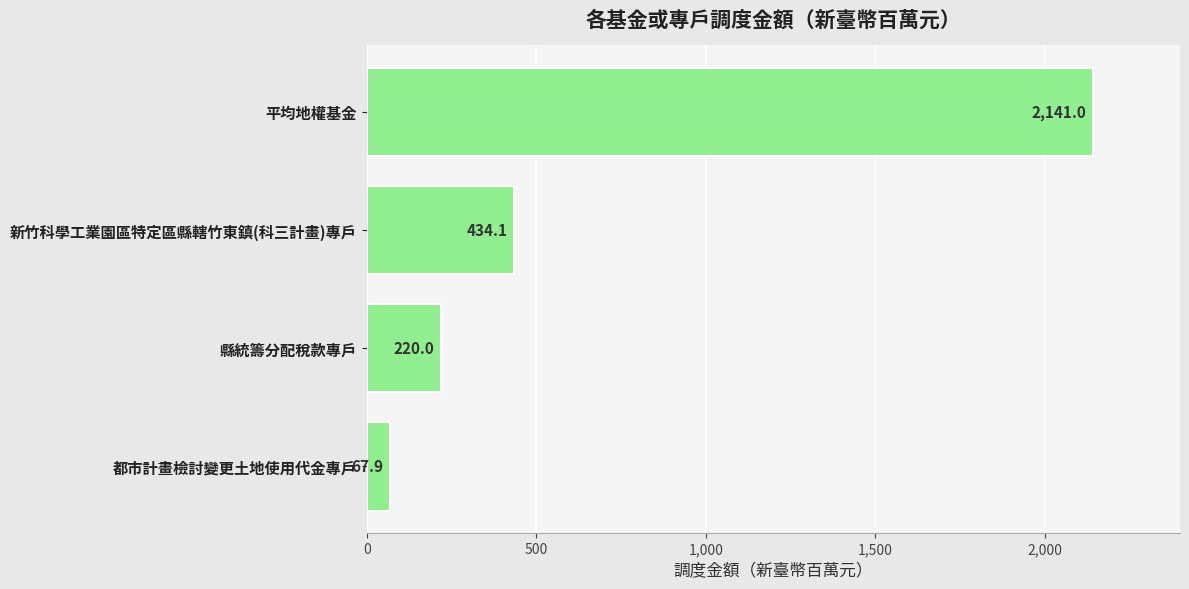

What is the minimum value shown in the chart?

67.9